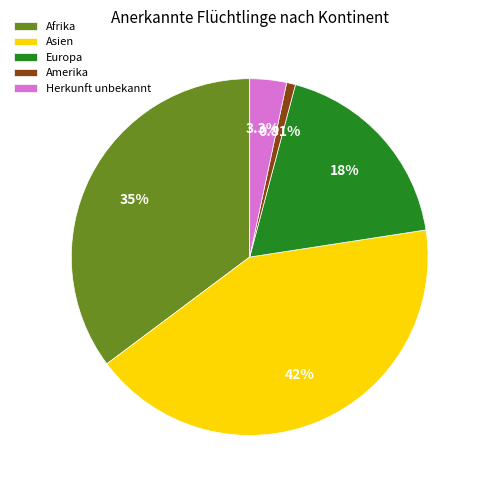

Does any single category account for the majority?

No